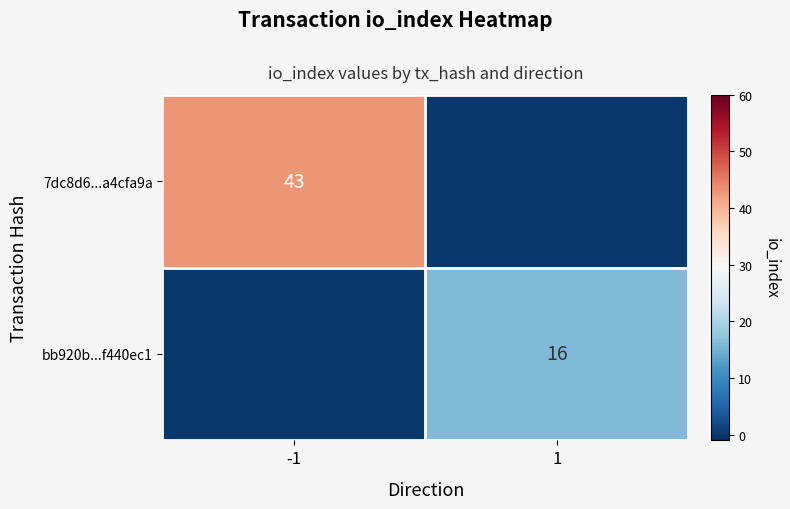

Is it true that 7dc8d6...a4cfa9a equals 43 at -1?

True